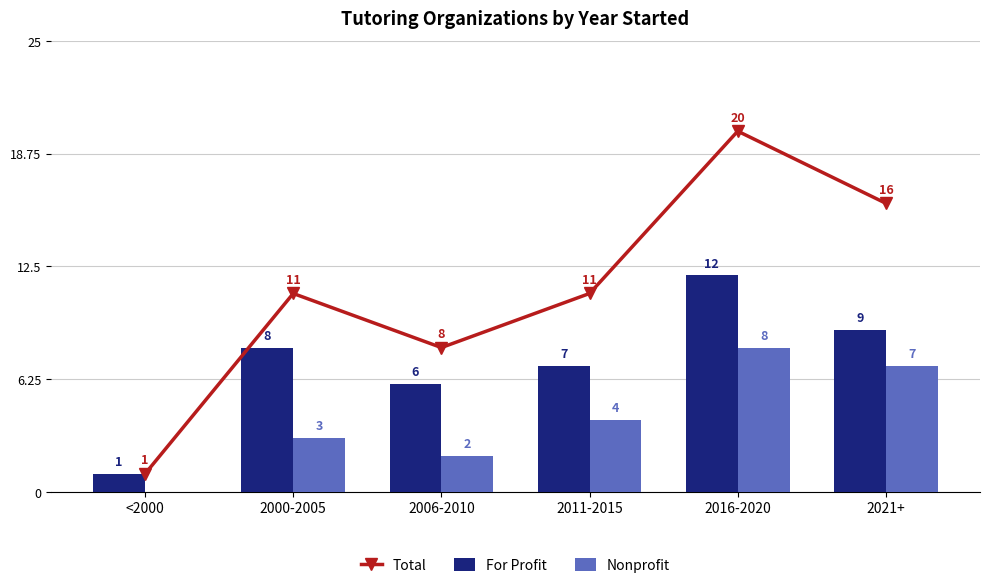

At which category is the sum across all series the highest?

2016-2020